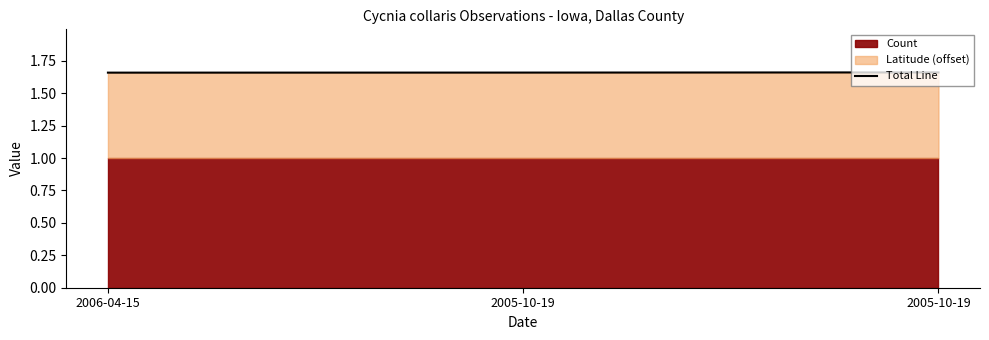

List the labels in order of value, largest first.

2005-10-19, 2005-10-19, 2006-04-15